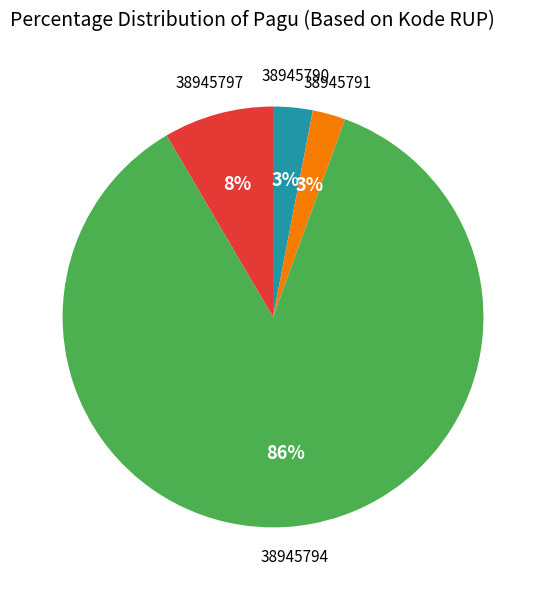

To the nearest percent, what is the average slice percentage?

25%